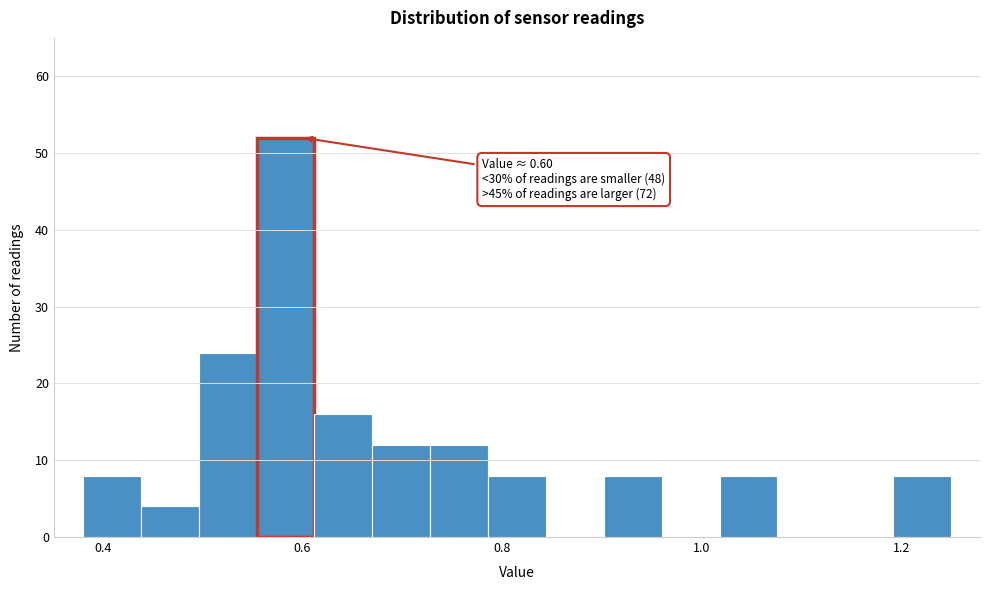

Read against the x-axis, roughly where is the centre of the tallest bar?

0.58